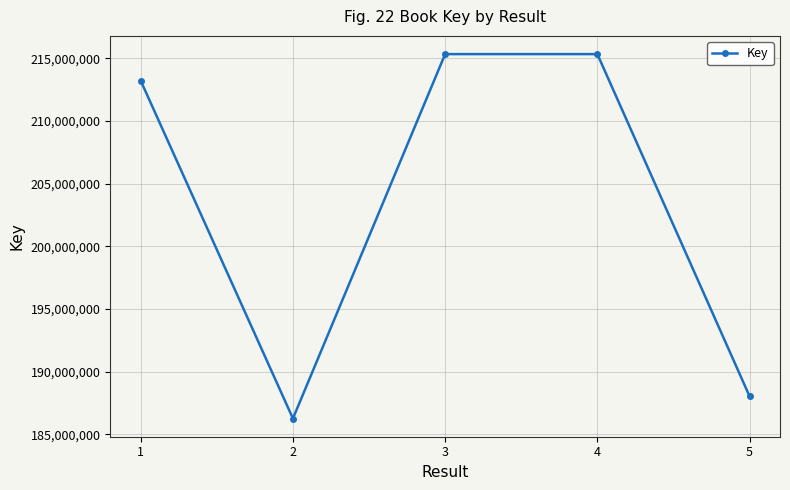

Which has a higher value, 1 or 3?

3